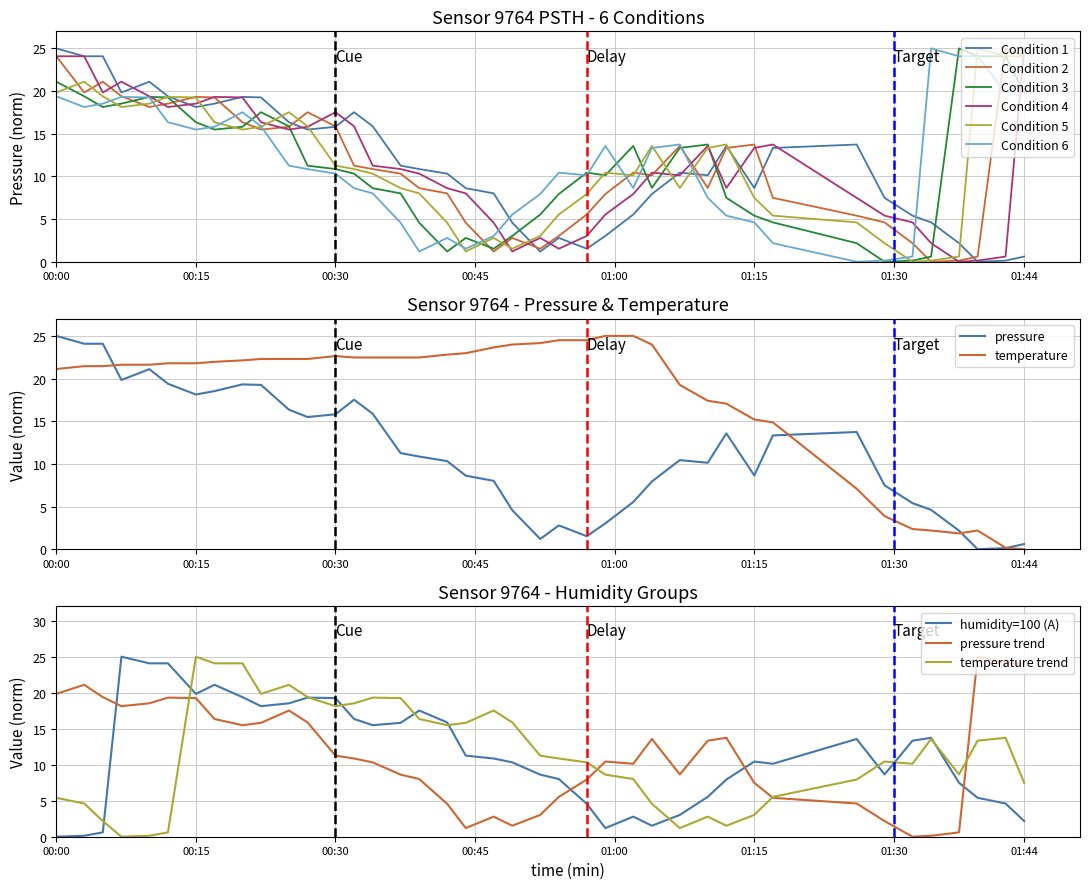

The Condition 2 series shows 24.0 at 01:15. True or false?

False